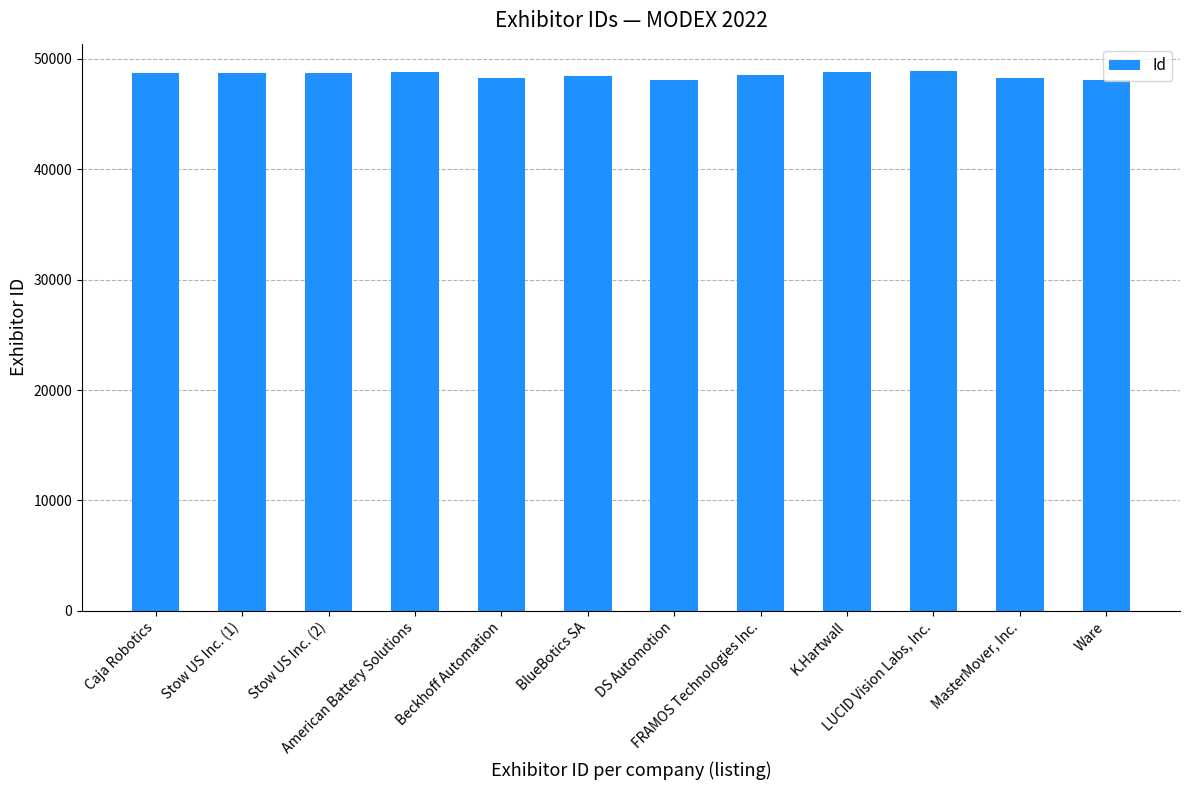

What is the average value?

48536